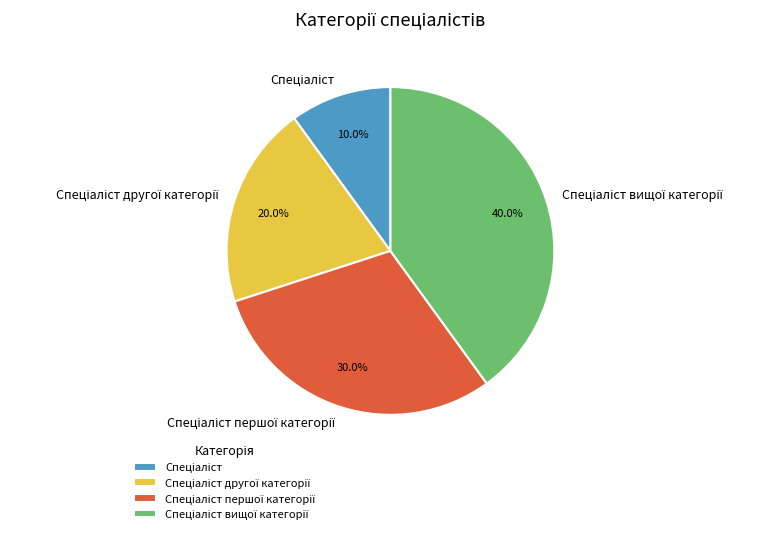

Is there a majority slice in this chart?

No